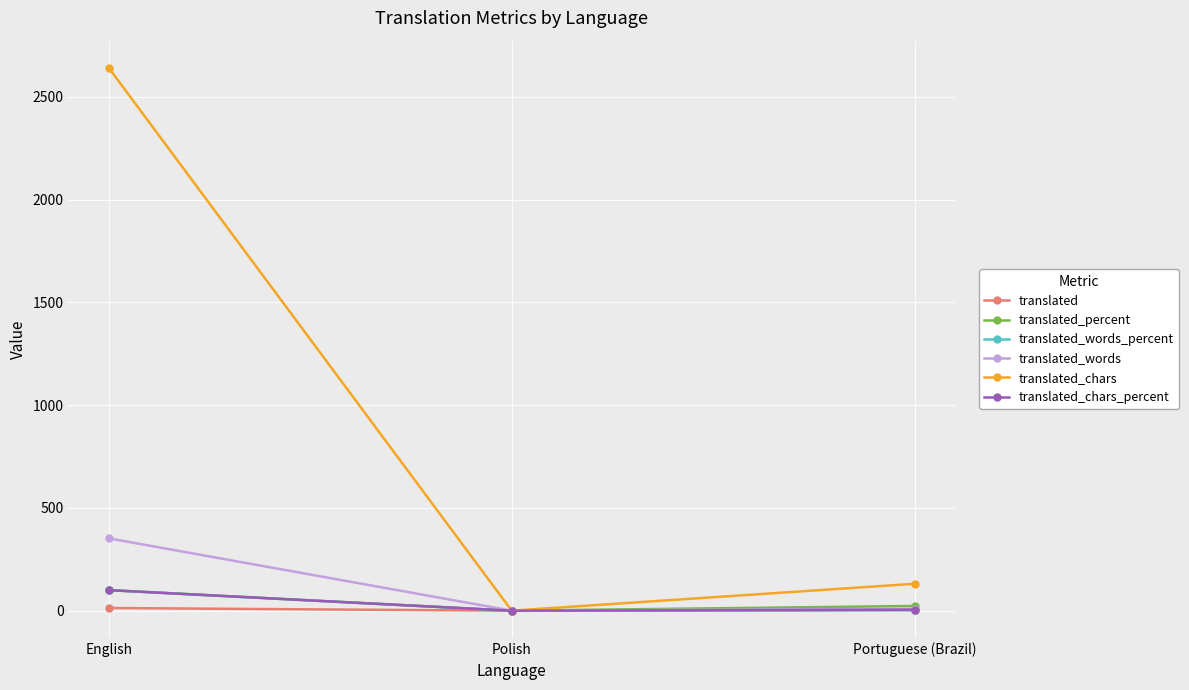

Count the number of categories in the chart.

3